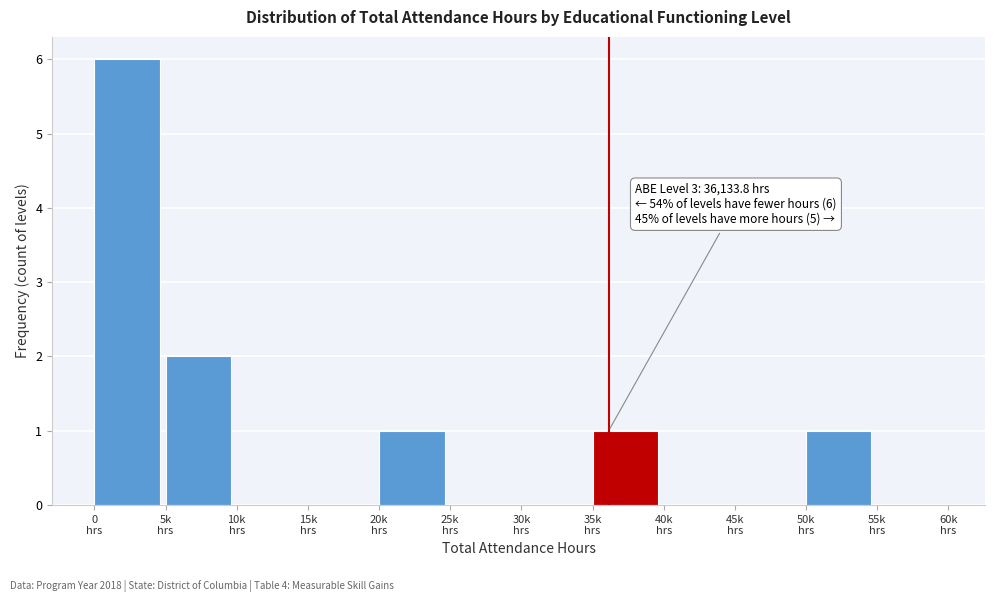

What is the sum of all values?

11